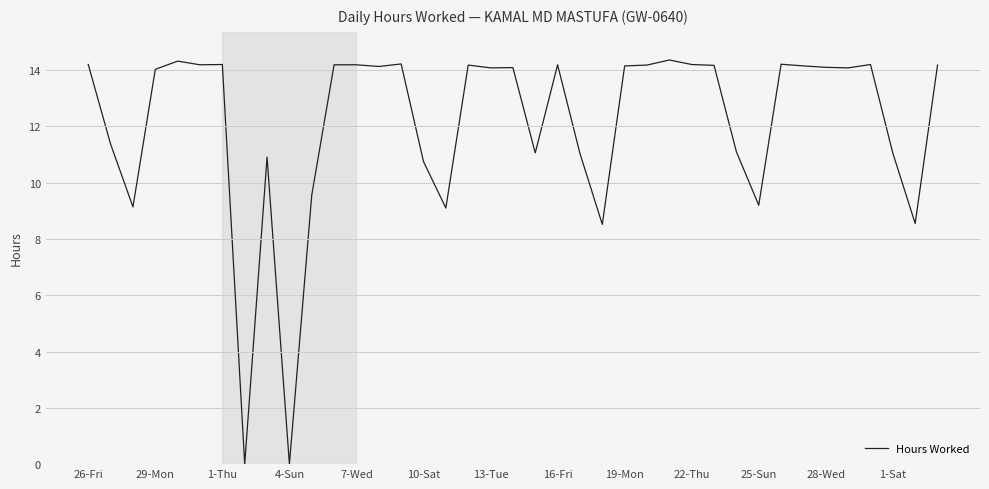

What is the maximum value shown in the chart?

14.4